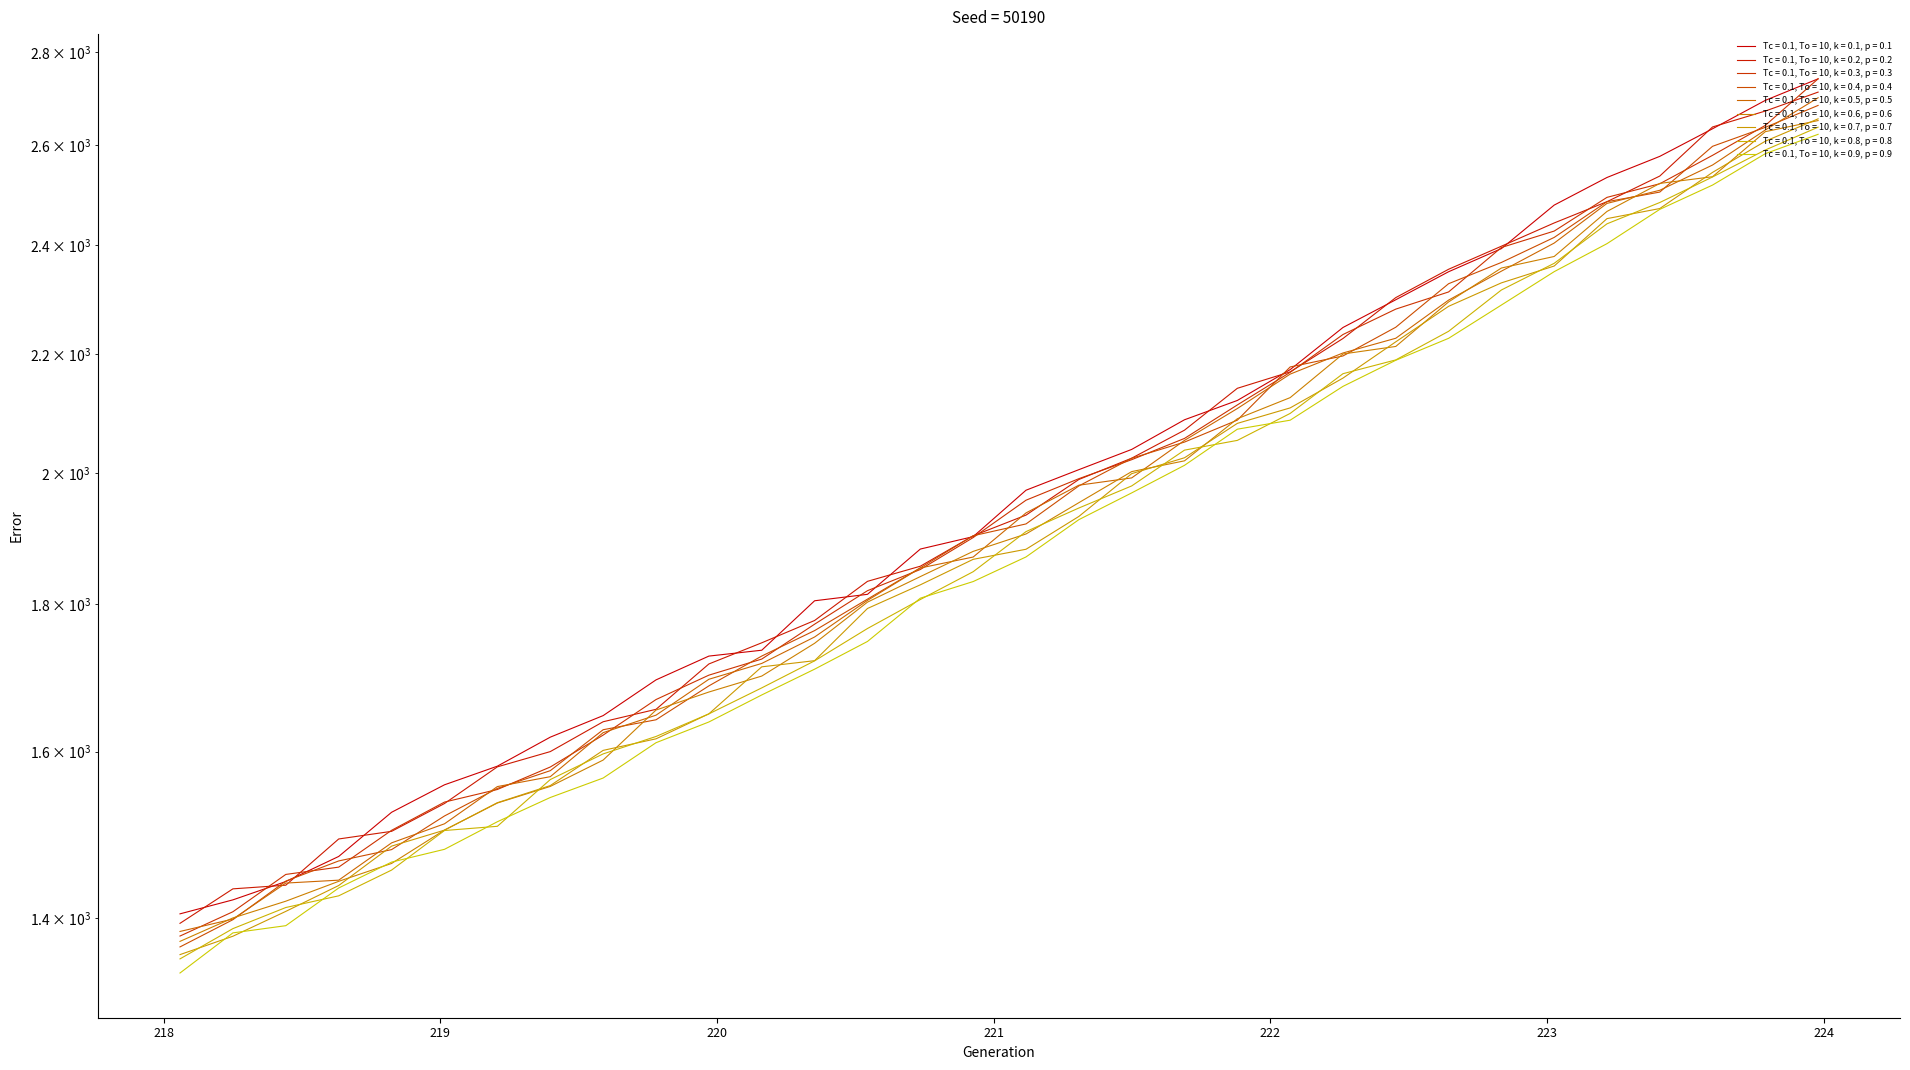

What is the ratio of the value at 222.4538 to the value at 220.1623?

1.3